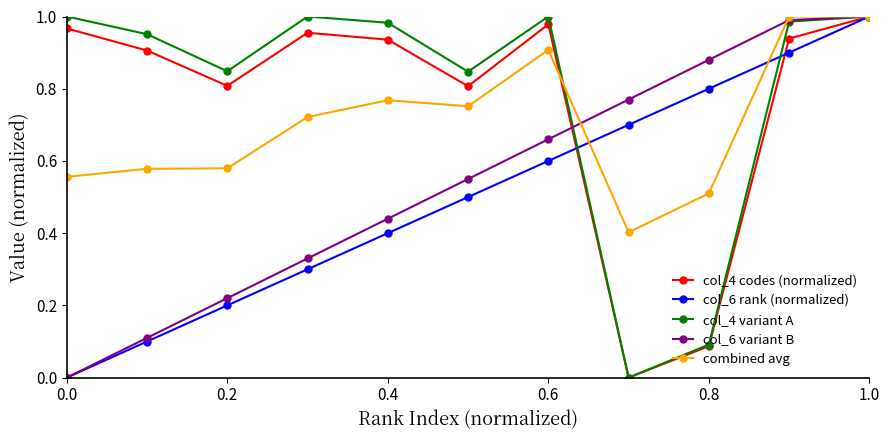

How many interior local valleys does the col_4 variant A series have?

3